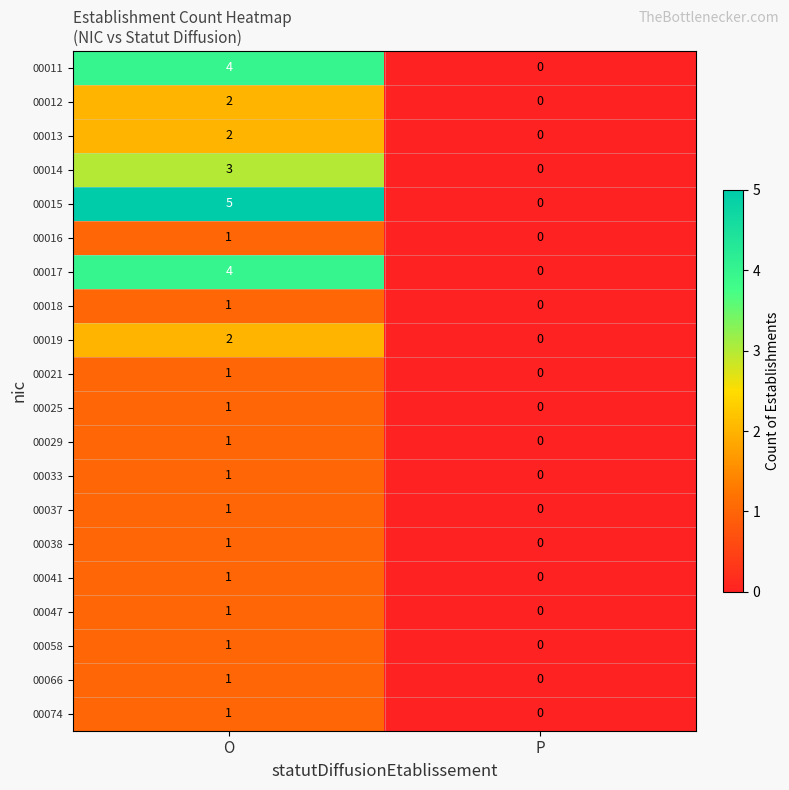

True or false: 00016 has a value of 0 at P.

True